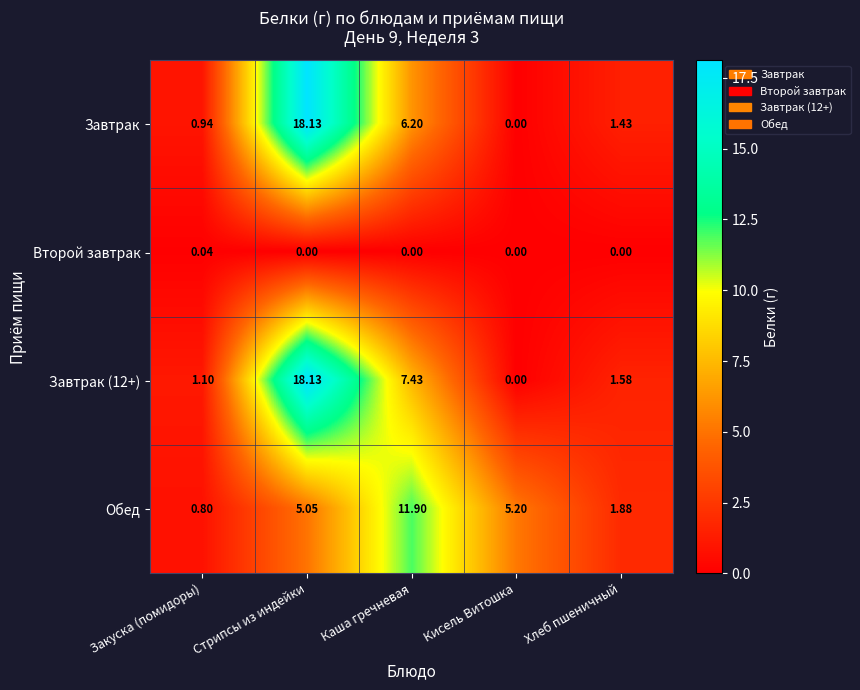

Where is Обед nearest to the value 6?

Кисель Витошка